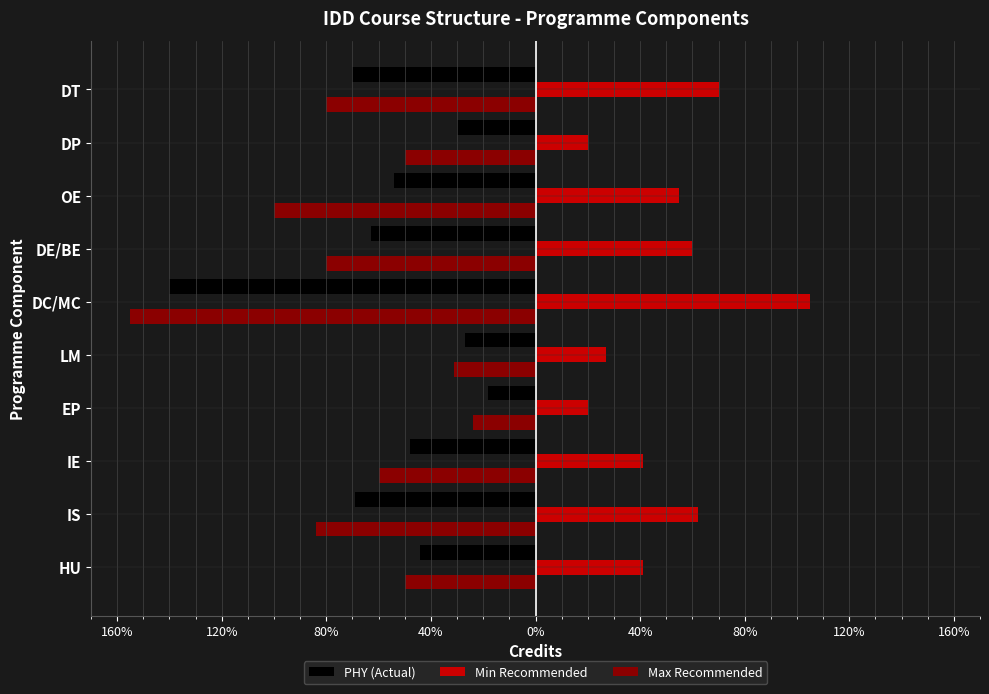

What is the minimum value for PHY (Actual)?

-140